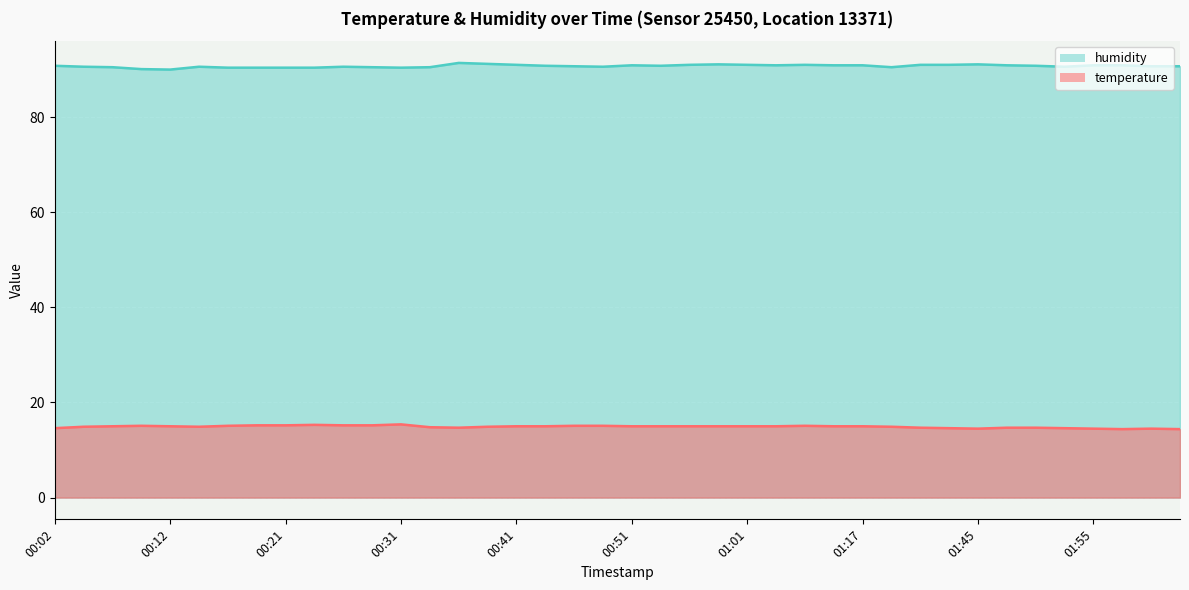

What is the spread (max minus min) of values at 00:09?

75.0